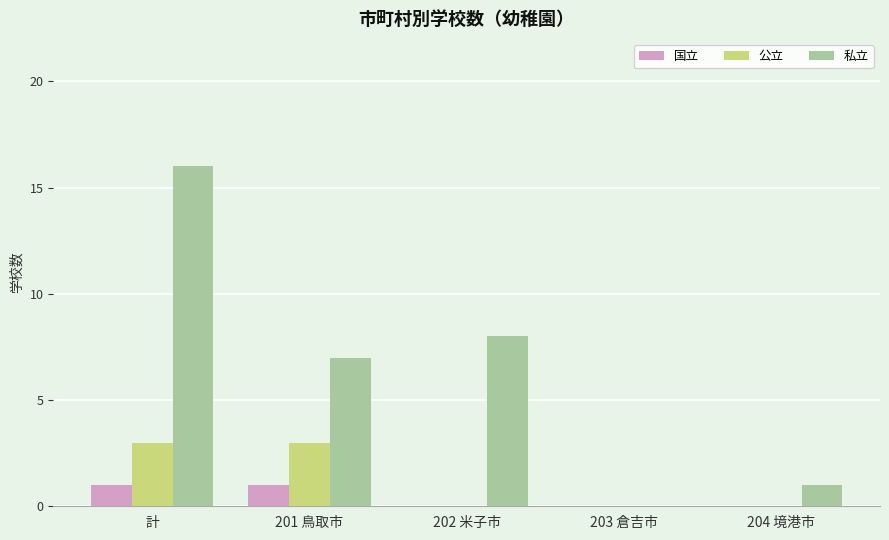

What is the total value across all series at 202 米子市?

8